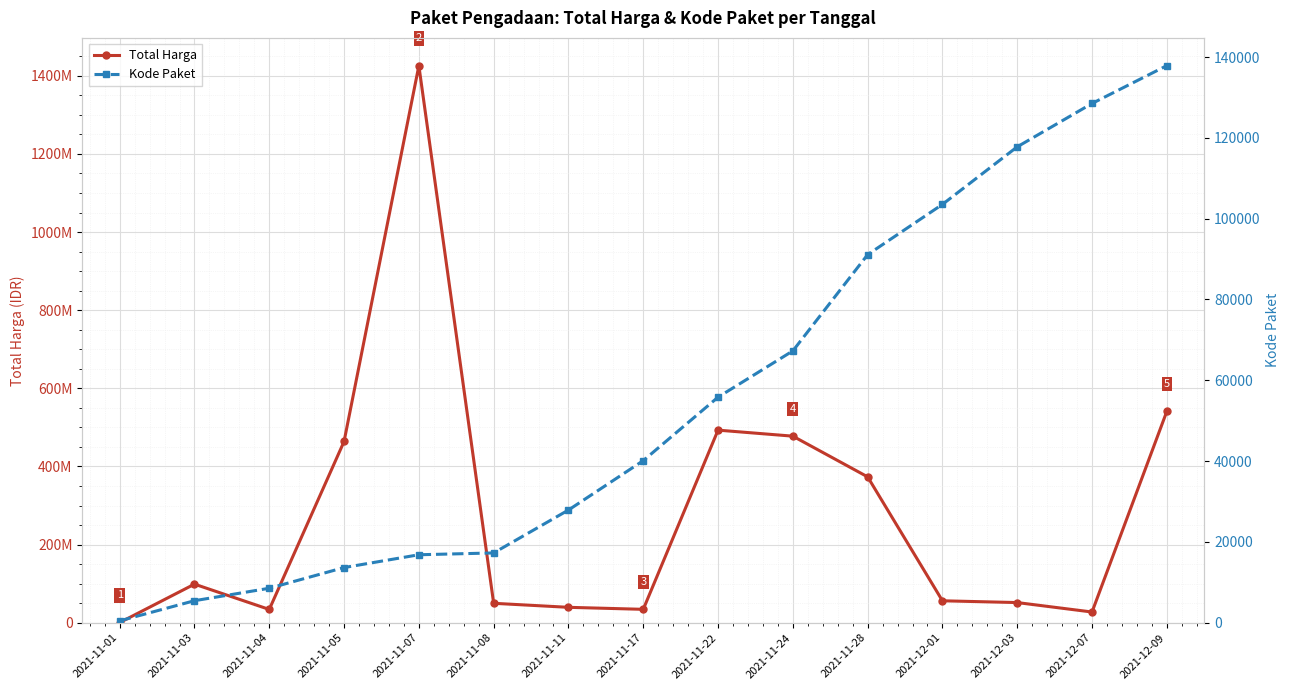

List the series in order of their overall mean, highest first.

Total Harga, Kode Paket